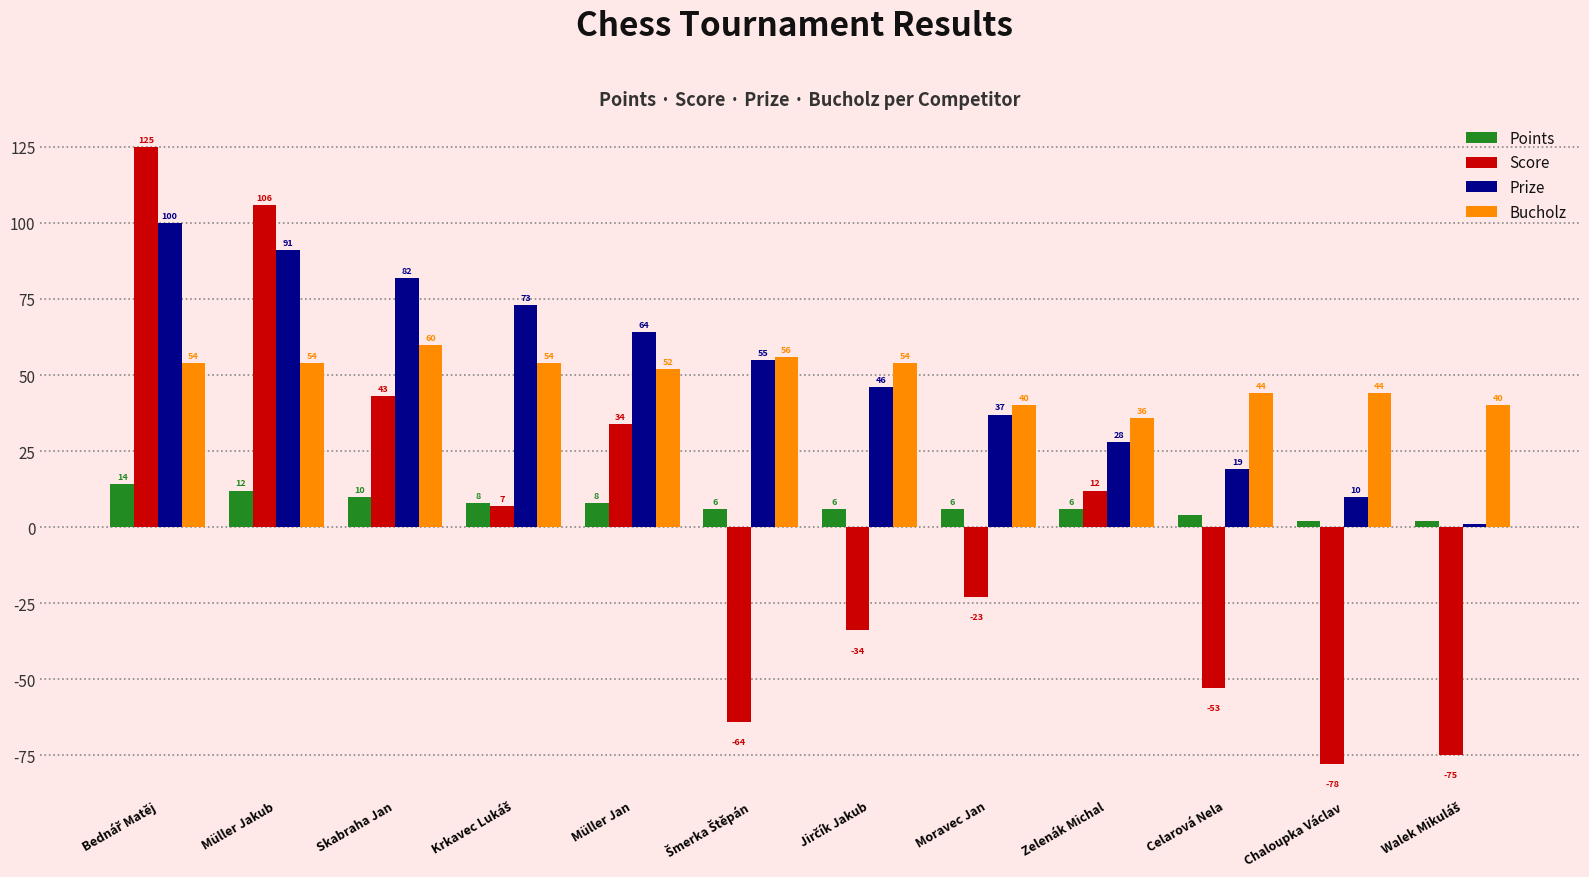

Rank the series by their maximum value, from highest to lowest.

Score, Prize, Bucholz, Points